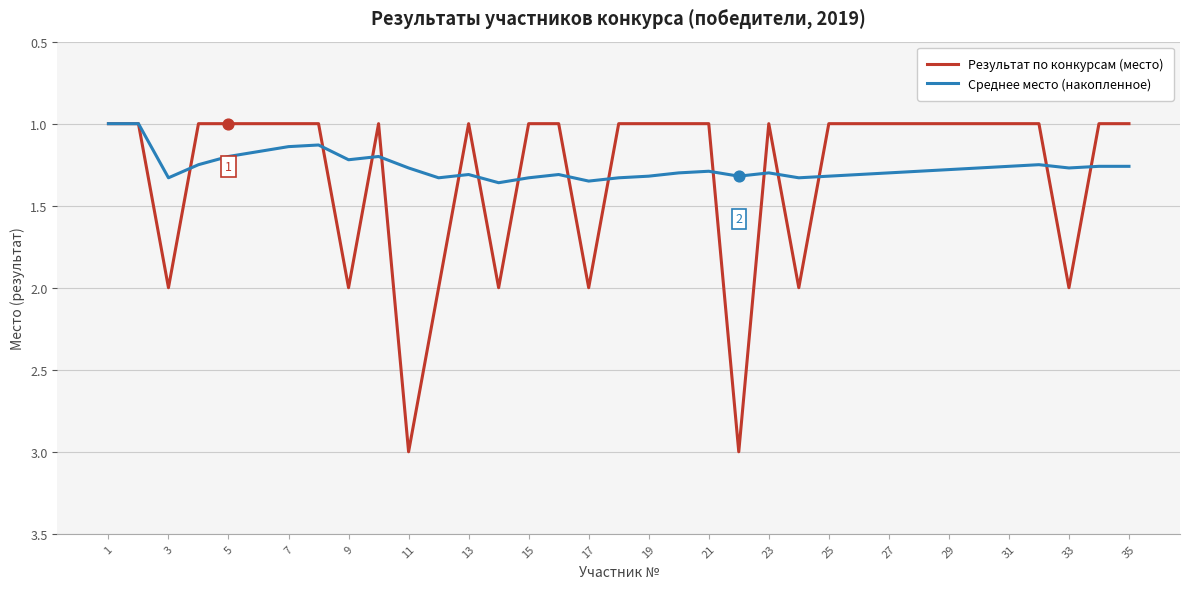

Which series has the widest spread of values?

Результат по конкурсам (место)